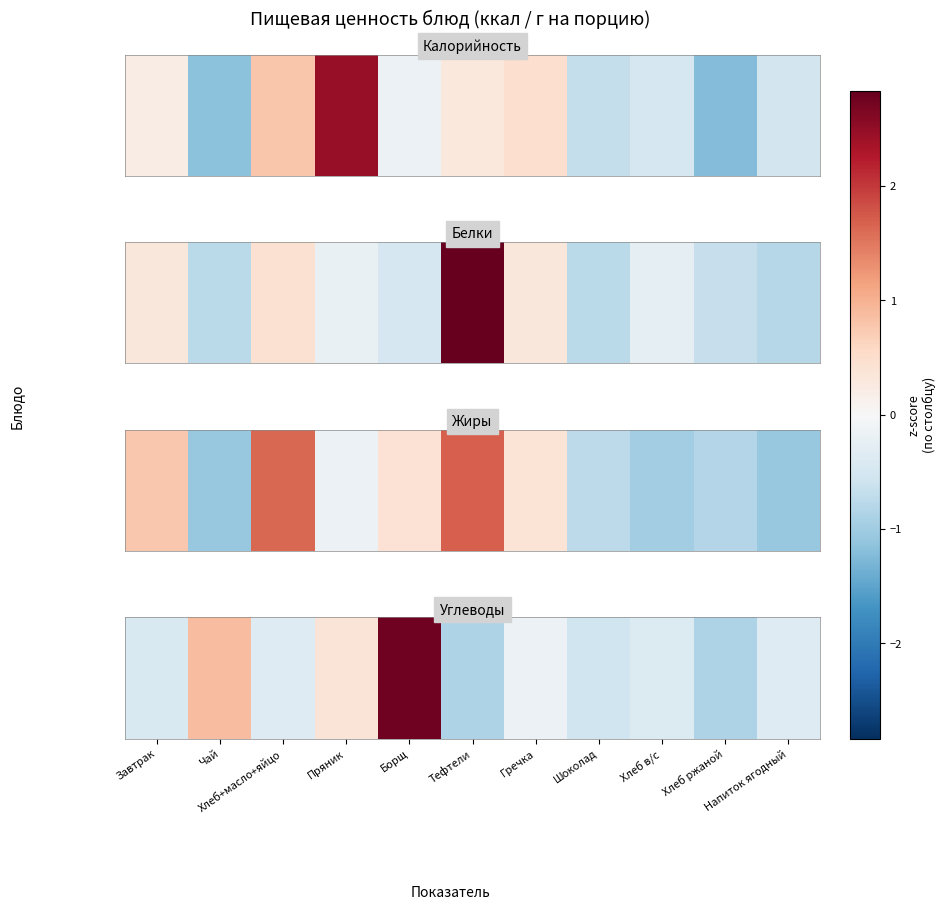

Rank the categories by value from highest to lowest.

Борщ, Чай, Пряник, Гречка, Напиток ягодный, Хлеб+масло+яйцо, Хлеб в/с, Завтрак, Шоколад, Тефтели, Хлеб ржаной